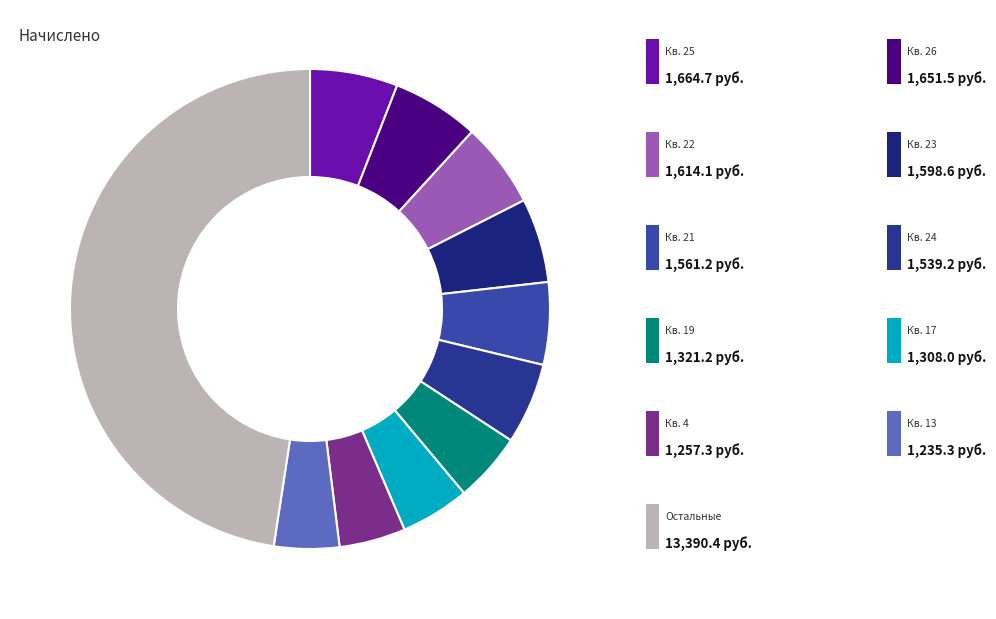

How many segments does this pie chart have?

11